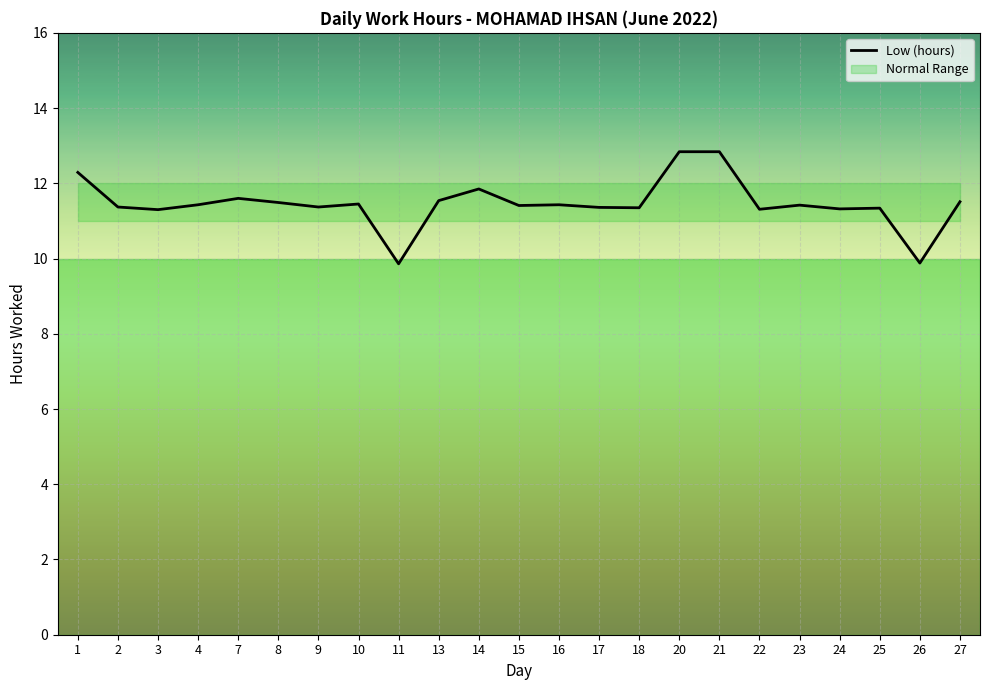

How many points are lower than both their immediate neighbors (excluding endpoints)?

8